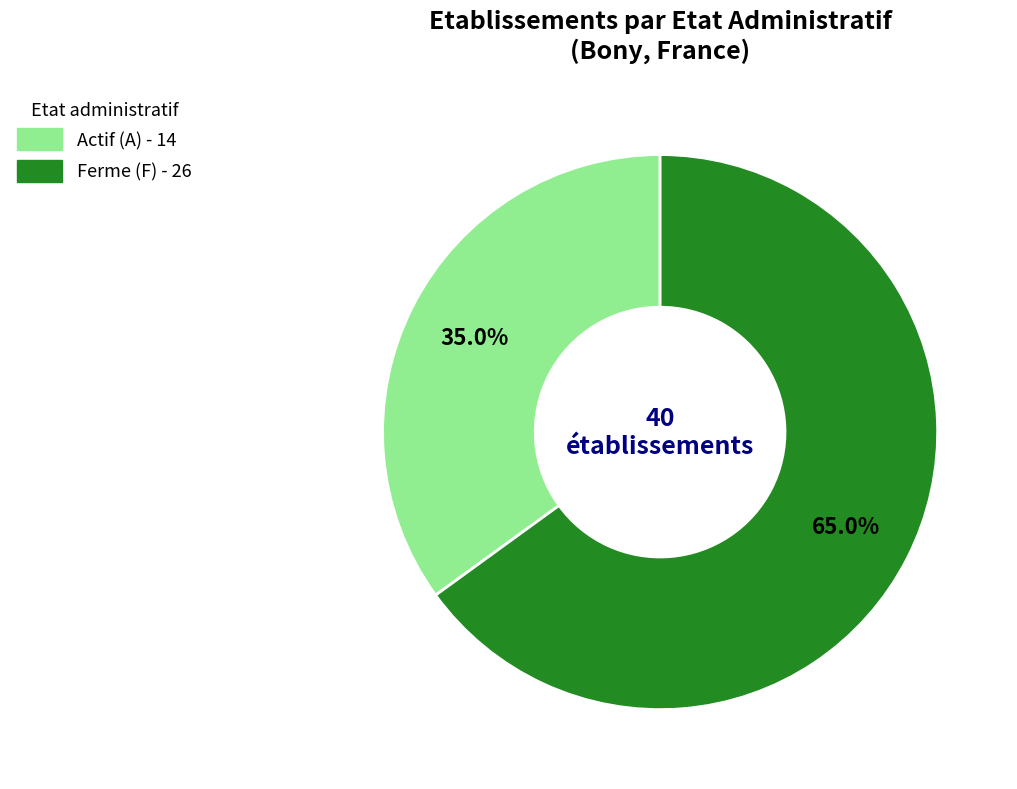

Is there any slice that represents more than half of the pie?

Yes